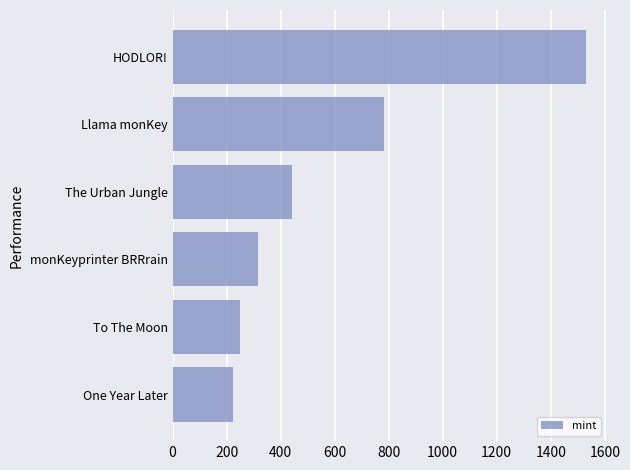

What is the sum of all values?

3550